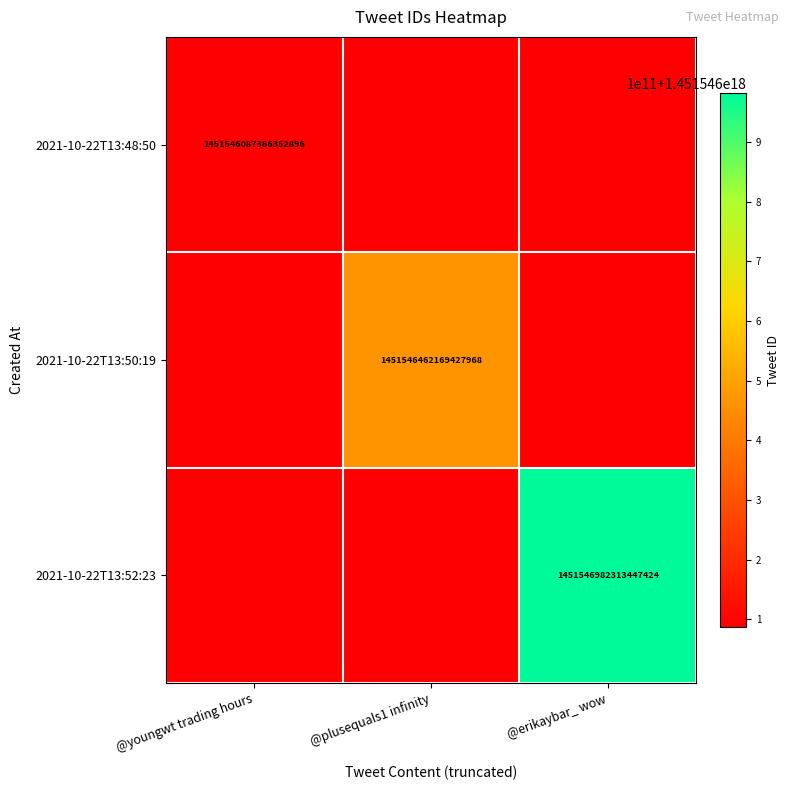

True or false: 2021-10-22T13:50:19 has a value of 1451546462169427968 at @plusequals1 infinity.

True